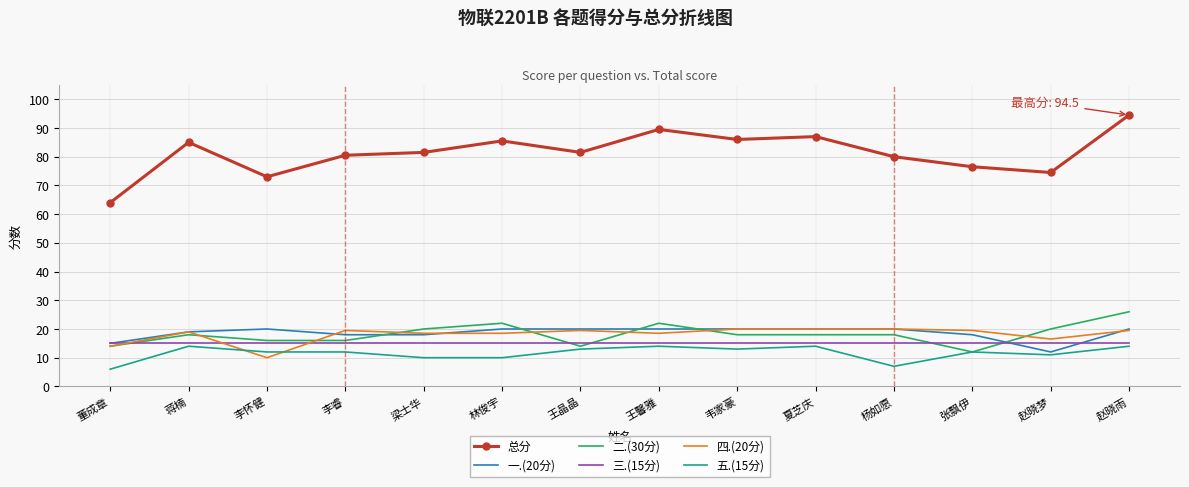

Is it true that 总分 equals 87.0 at 夏芝庆?

True